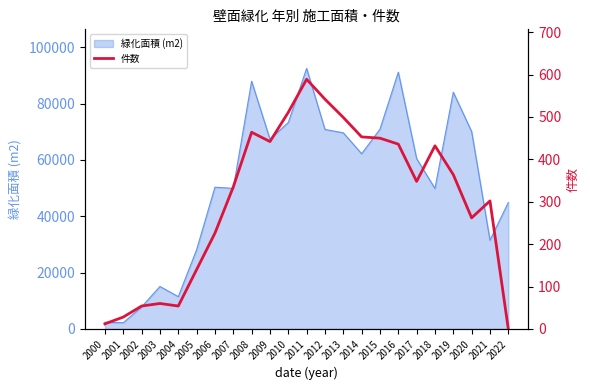

What is the maximum value for 緑化面積 (m2)?

92454